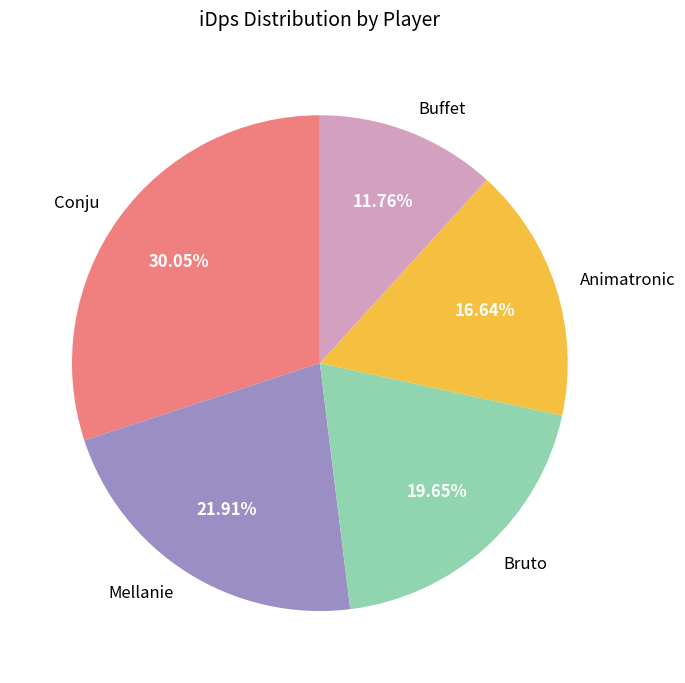

What percentage is the Buffet slice, to the nearest percent?

12%